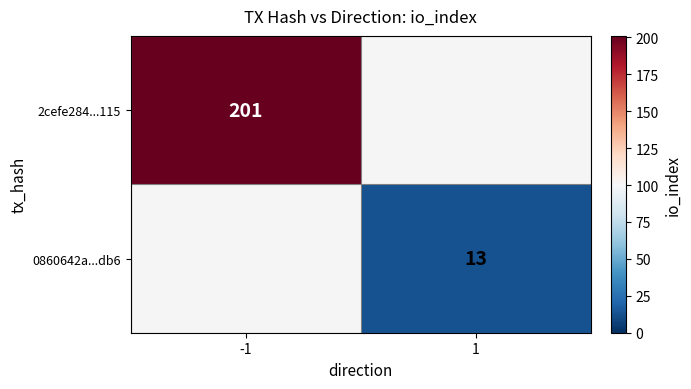

True or false: 0860642a...db6 has a value of 5 at 1.

False